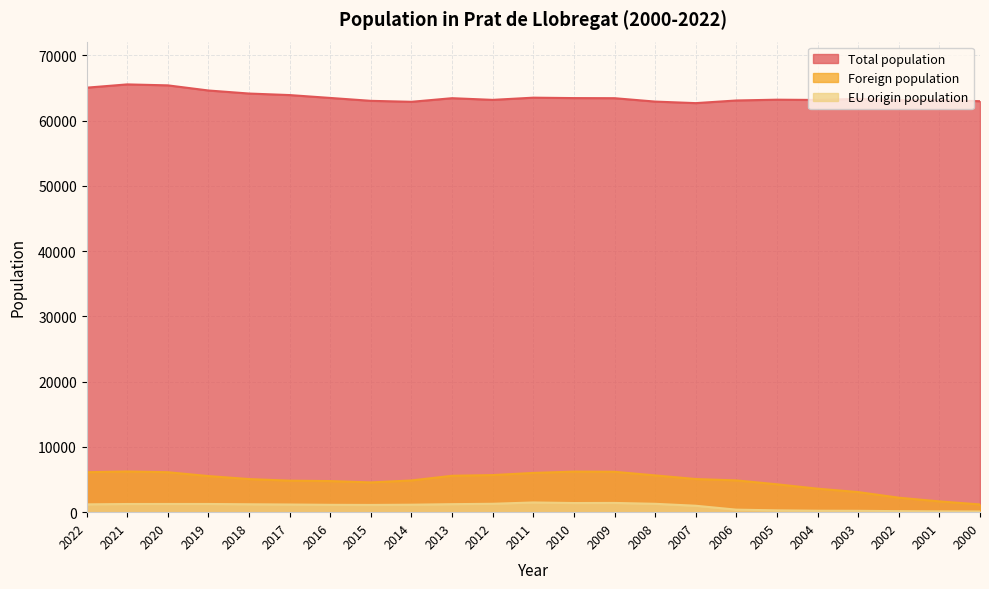

Reading left to right, extract all data points from this chart.

Total population: 65030	65532	65385	64599	64132	63897	63457	63014	62866	63419	63162	63499	63434	63418	62899	62663	63069	63190	63148	63312	63112	63139	62956
Foreign population: 6121	6231	6122	5531	5072	4828	4764	4559	4860	5576	5682	6013	6215	6188	5633	5076	4868	4269	3600	3078	2218	1652	1182
EU origin population: 1199	1251	1256	1255	1211	1174	1126	1107	1144	1227	1287	1488	1400	1416	1282	984	385	279	222	209	157	125	107